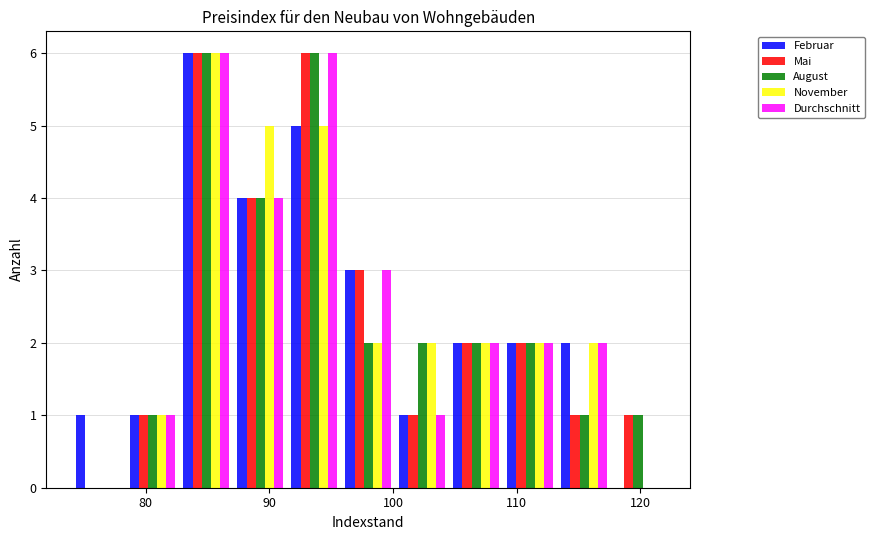

What is the height of the November bar covering 78 to 83 on the x-axis? Neither the bar edges nor the heights are printed on the chart, so give them approximately, as read against the axes.

1